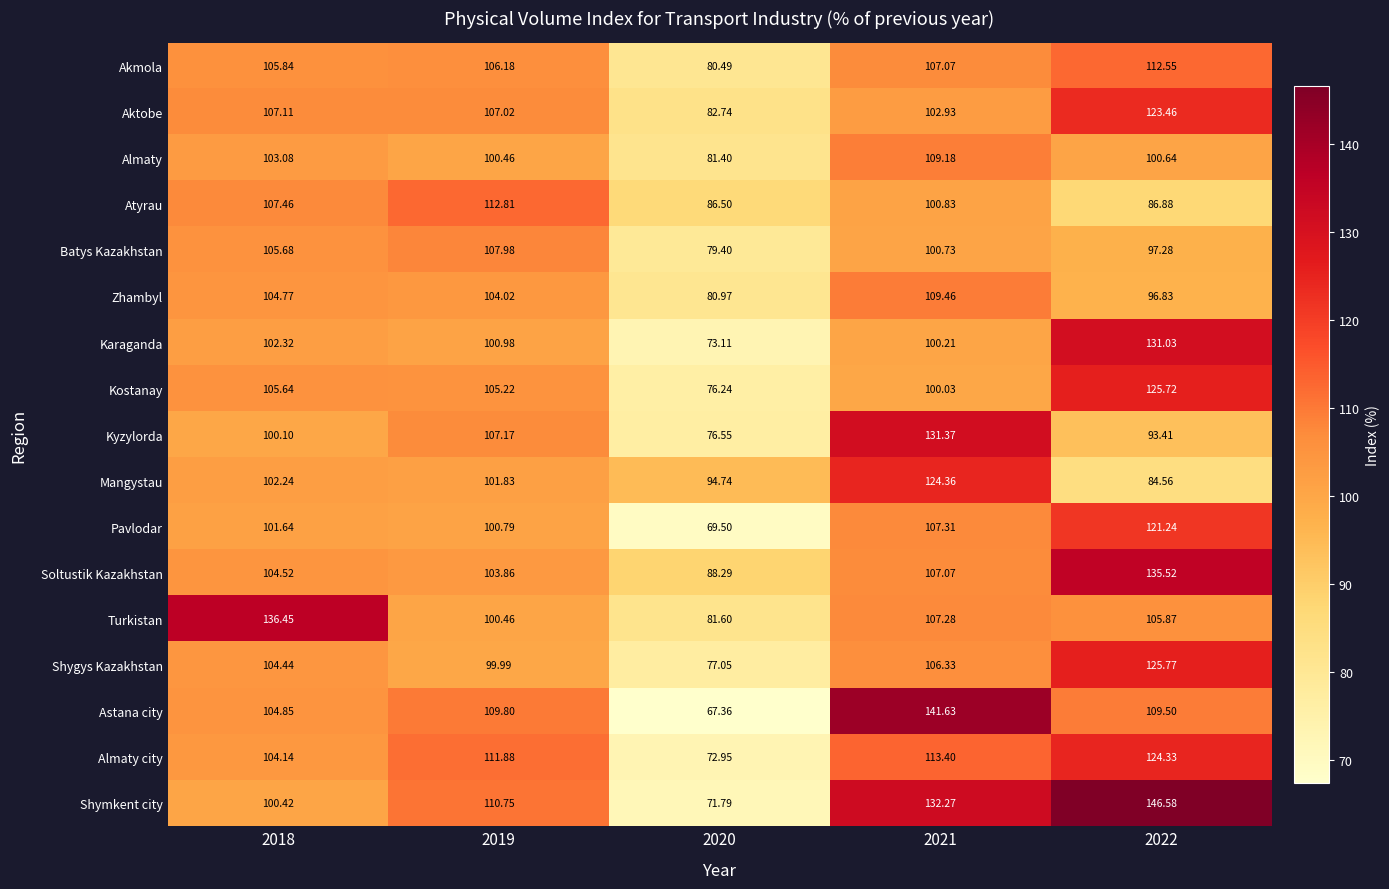

List the series in order of their peak value, lowest first.

Batys Kazakhstan, Almaty, Zhambyl, Akmola, Atyrau, Pavlodar, Aktobe, Almaty city, Mangystau, Kostanay, Shygys Kazakhstan, Karaganda, Kyzylorda, Soltustik Kazakhstan, Turkistan, Astana city, Shymkent city